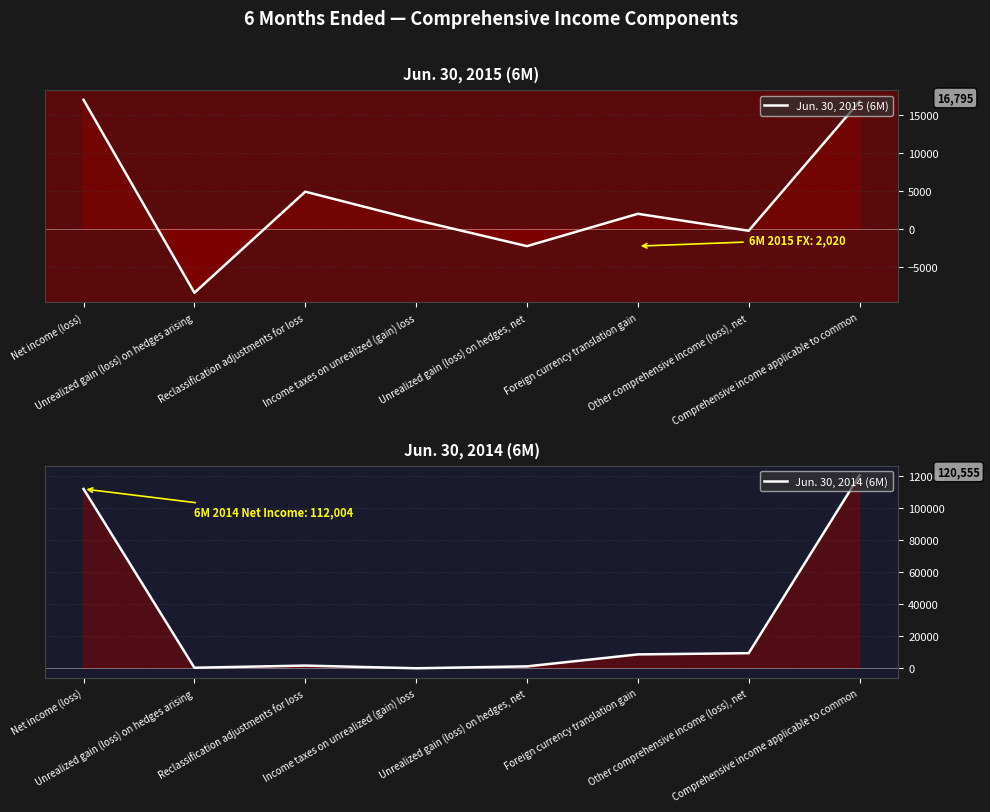

What position from the right is Net income (loss)?

8